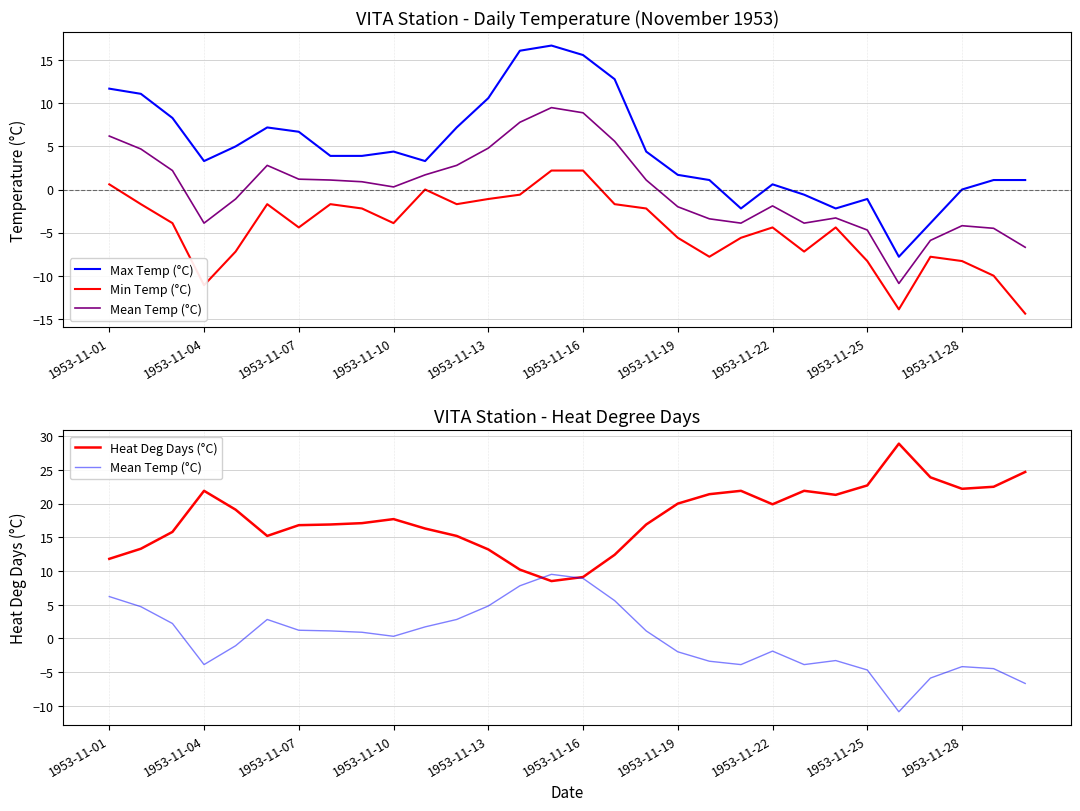

At which category is the sum across all series the highest?

14